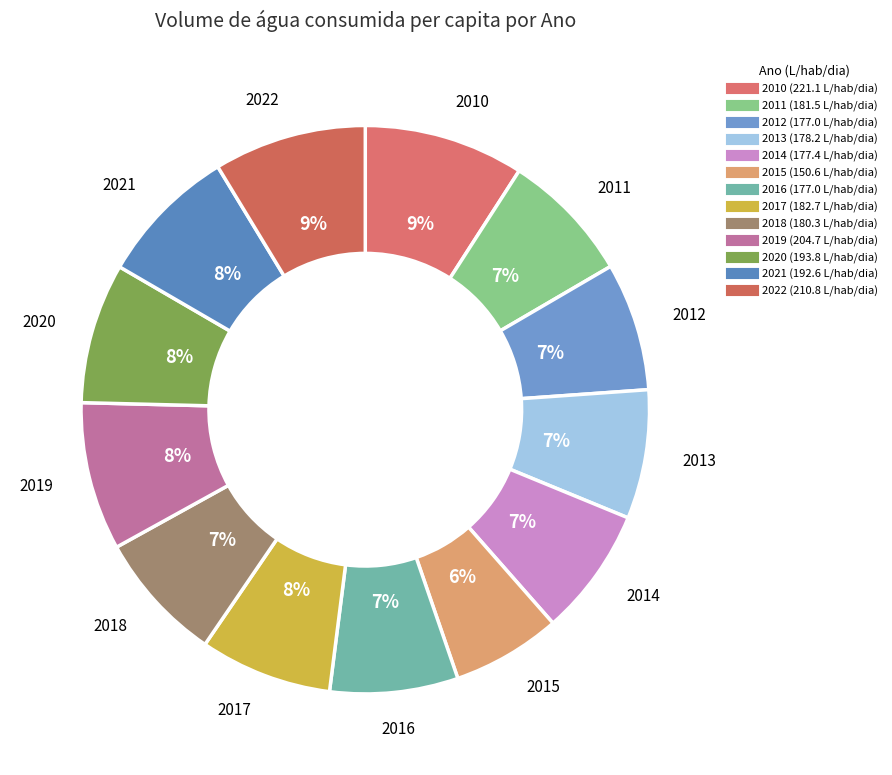

To the nearest percent, what percentage of the pie is 2015?

6%